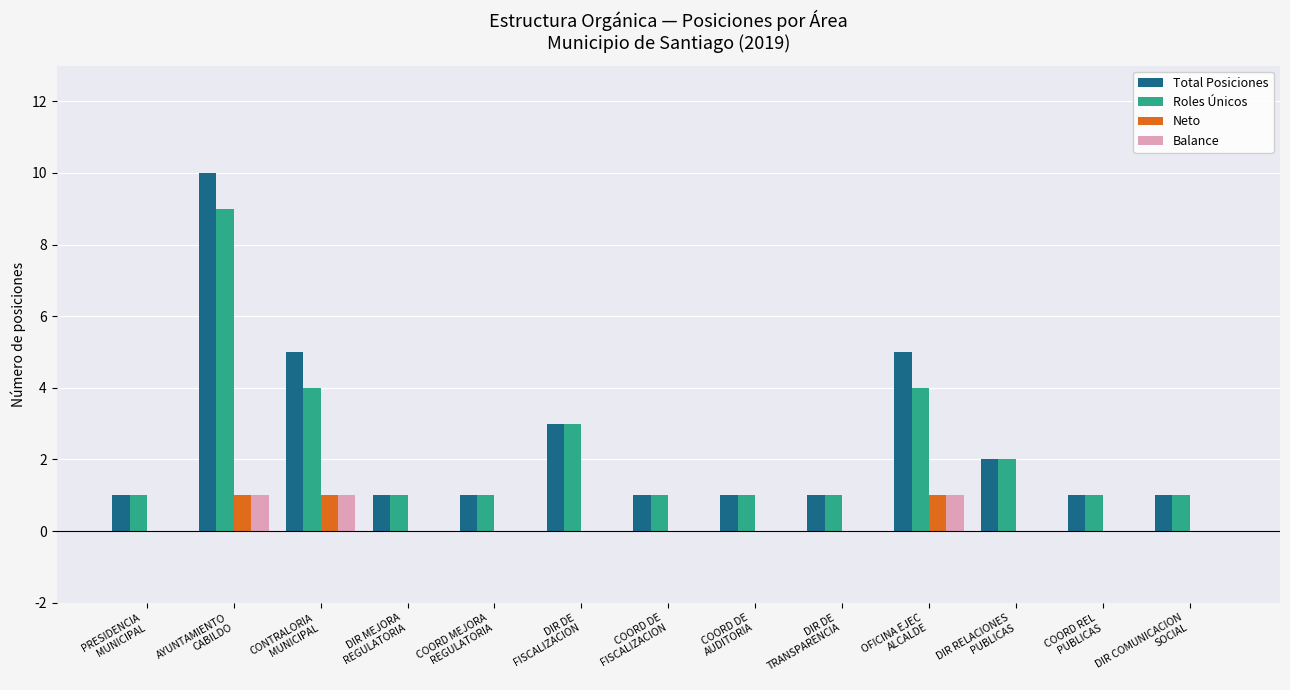

Count the number of data series in this chart.

4